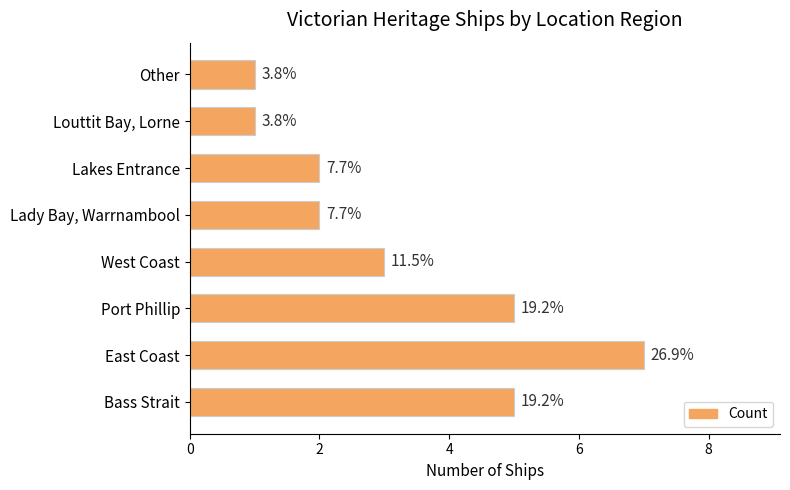

Does the chart contain any negative values?

No